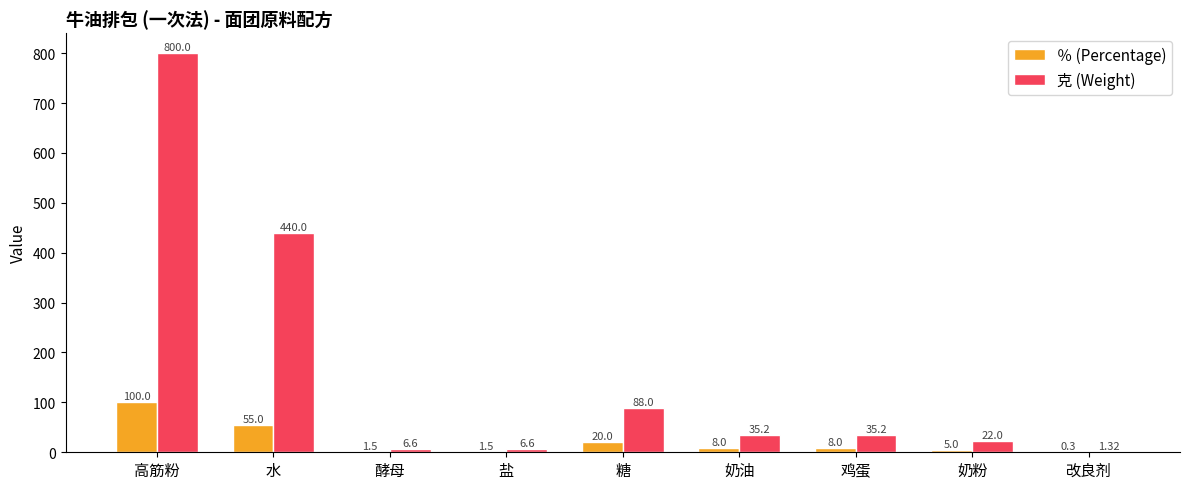

True or false: ％ (Percentage) has a value of 55.0 at 水.

True